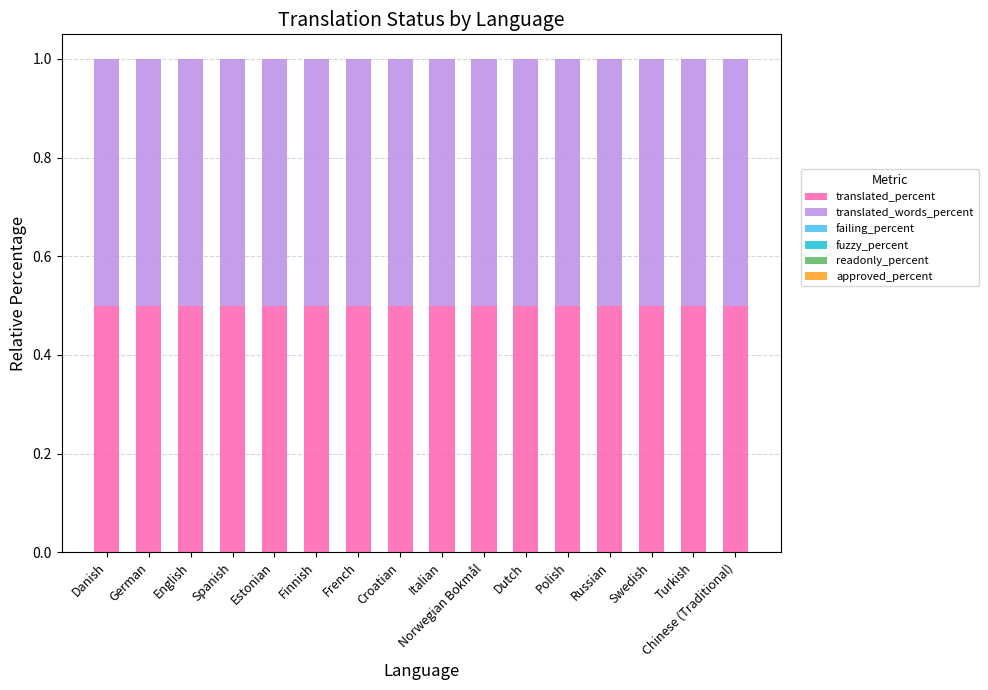

At how many categories does at least one series exceed 0?

16